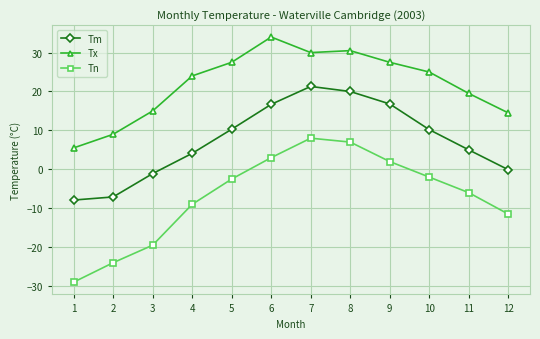

Does the chart have visible grid lines?

Yes